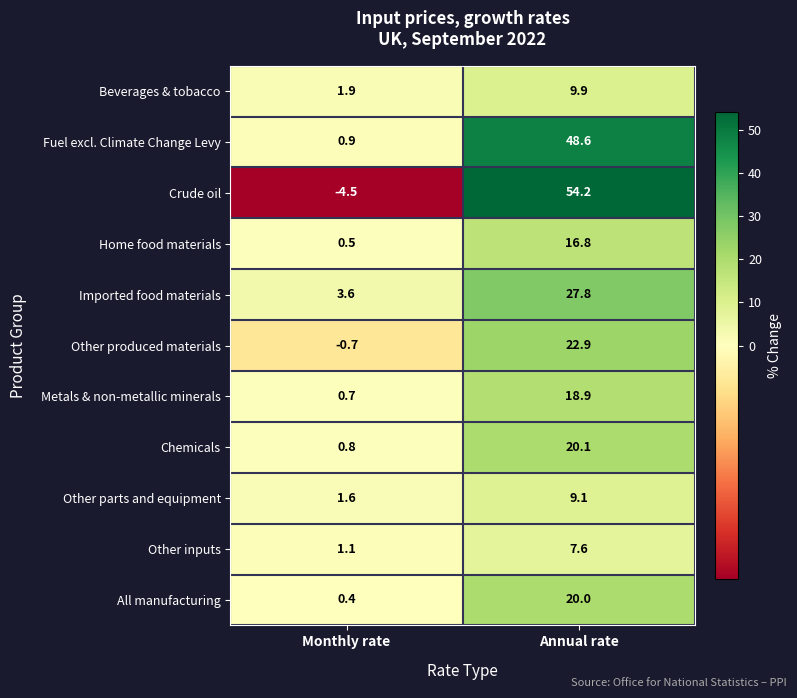

At which label is Crude oil closest to 24?

Monthly rate